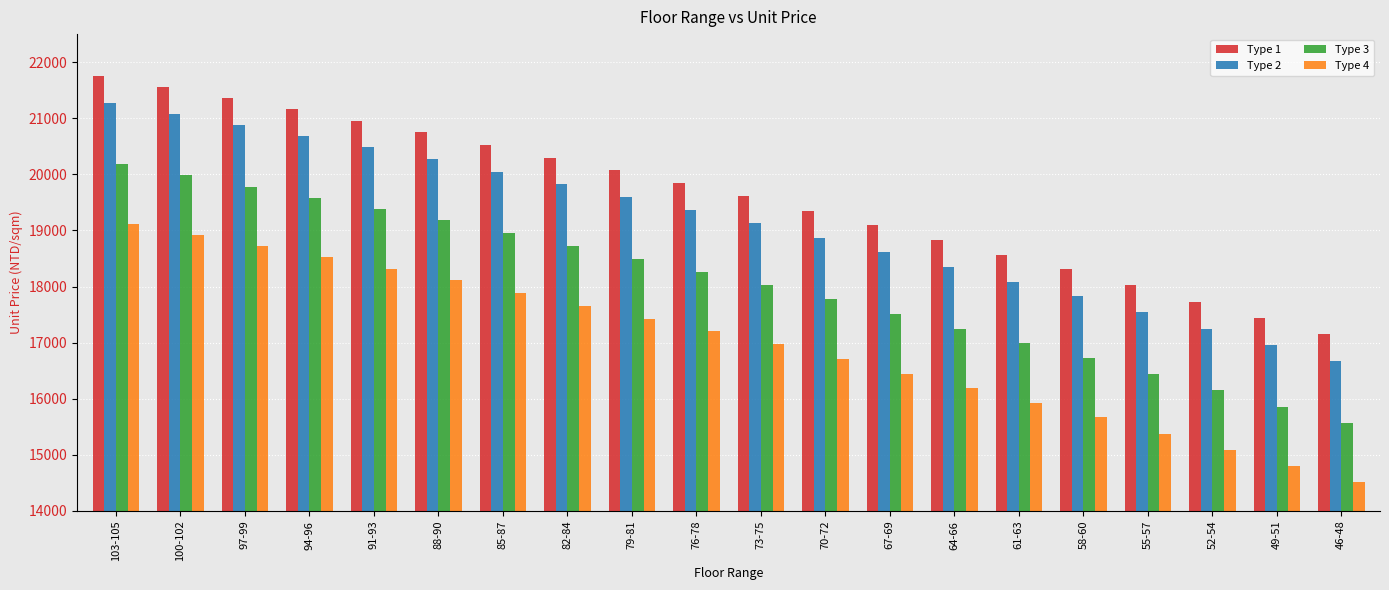

The Type 2 series shows 21080 at 100-102. True or false?

True